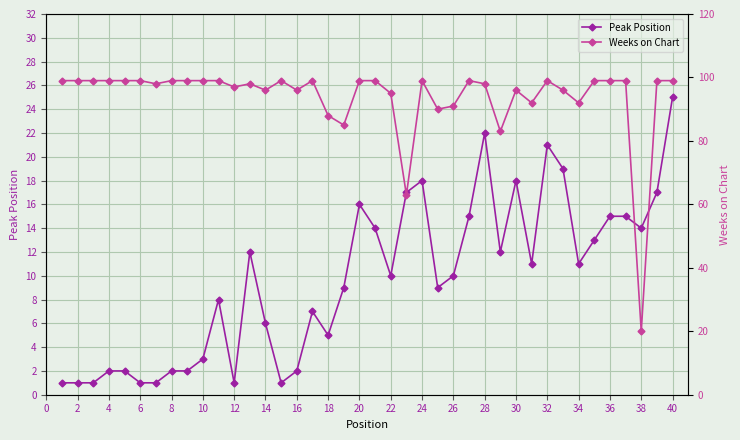

What is the difference between the second highest and minimum values in the Weeks on Chart series?

79